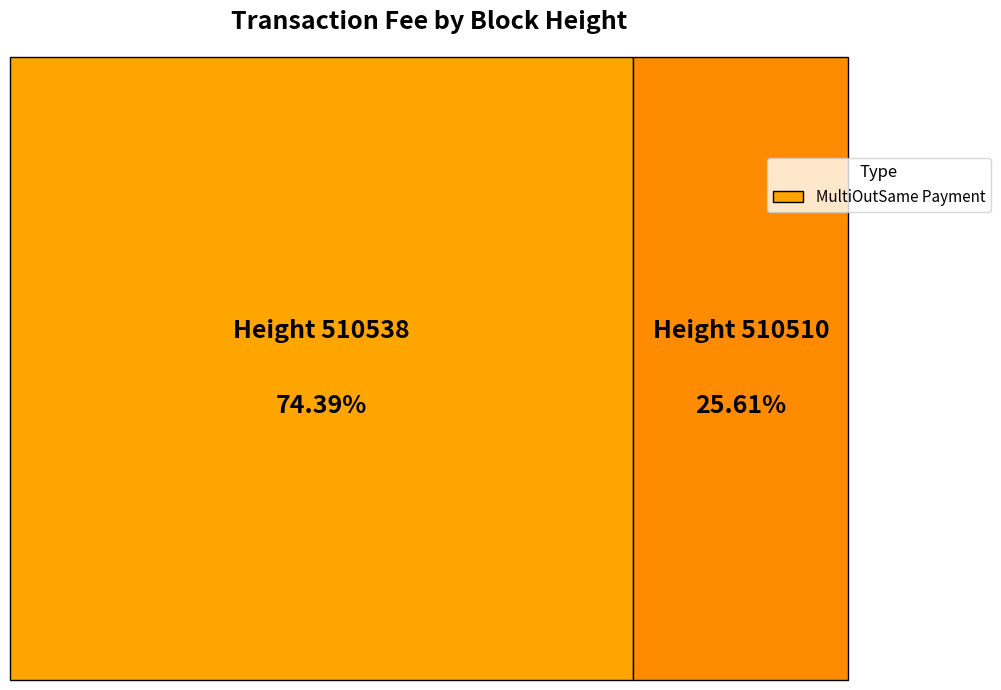

Is 510510 the majority of the pie?

No